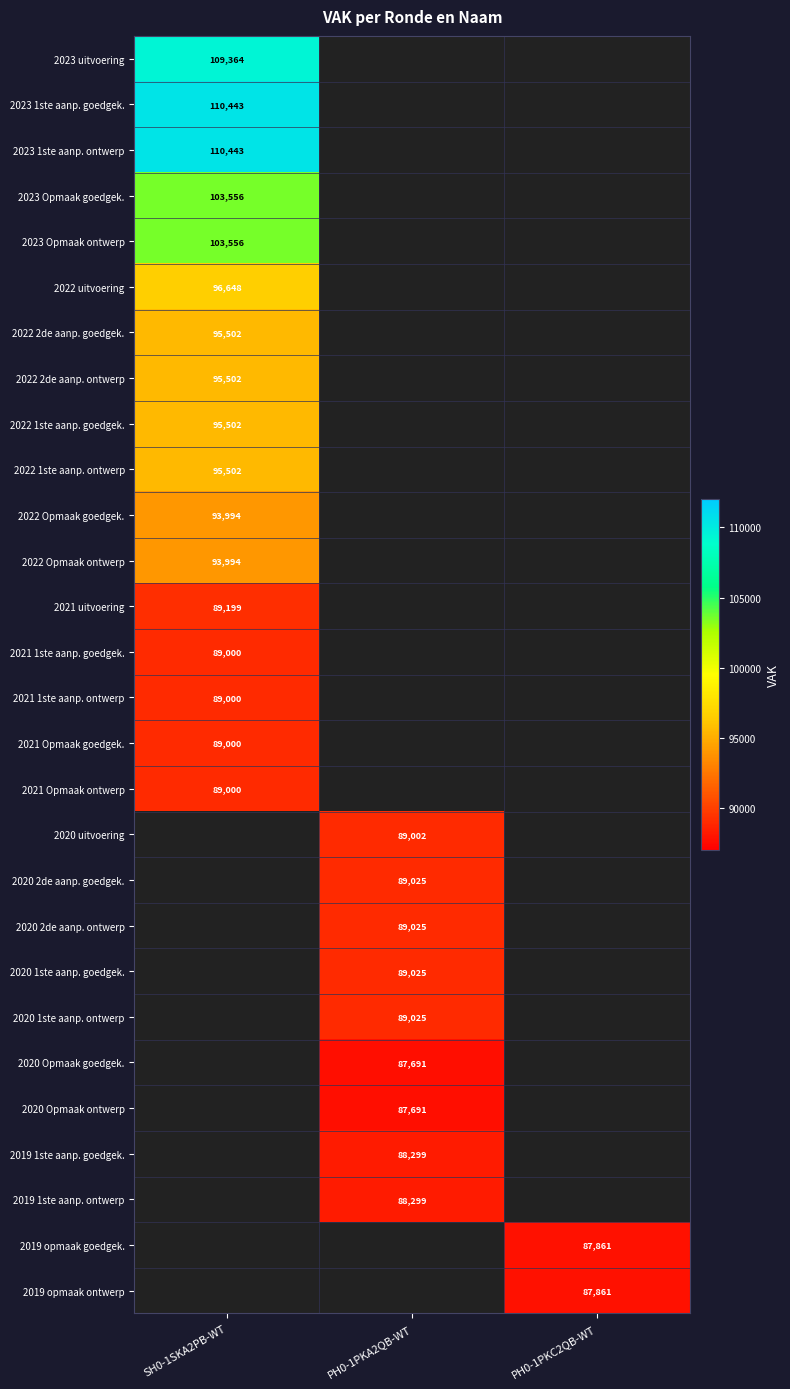

At which category does the chart reach its minimum across all series?

PH0-1PKA2QB-WT